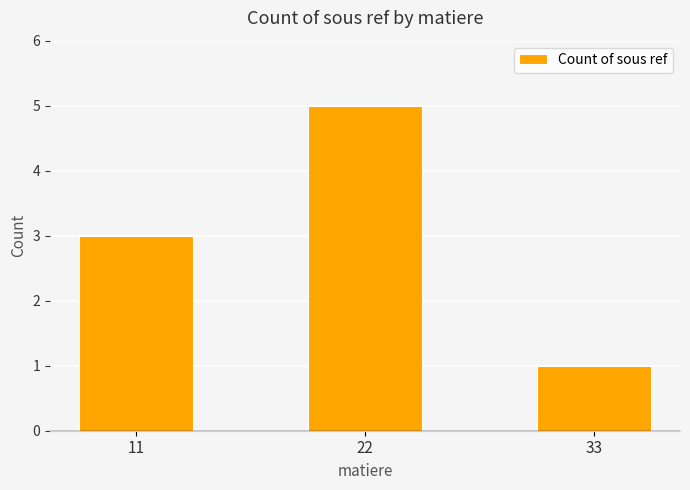

How many data points does each series have?

3